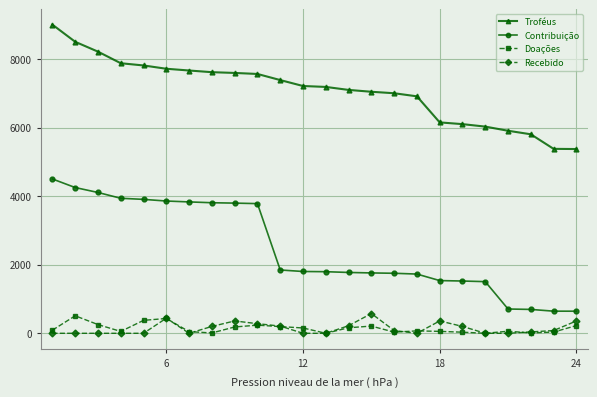

Which series has the largest range (max minus min)?

Contribuição